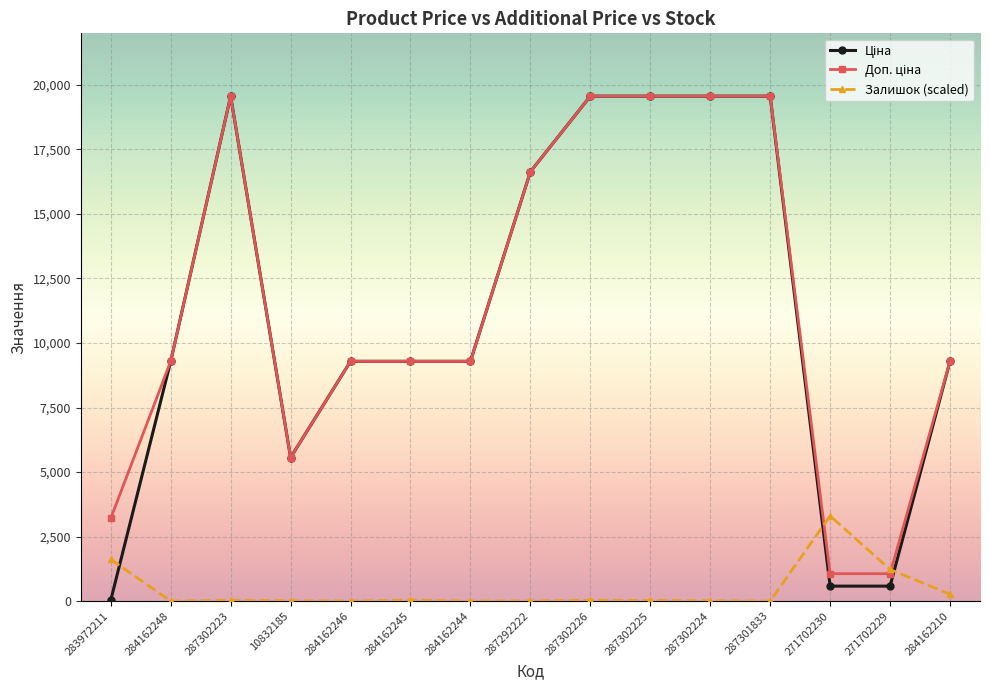

At how many categories does at least one series exceed 16213?

6